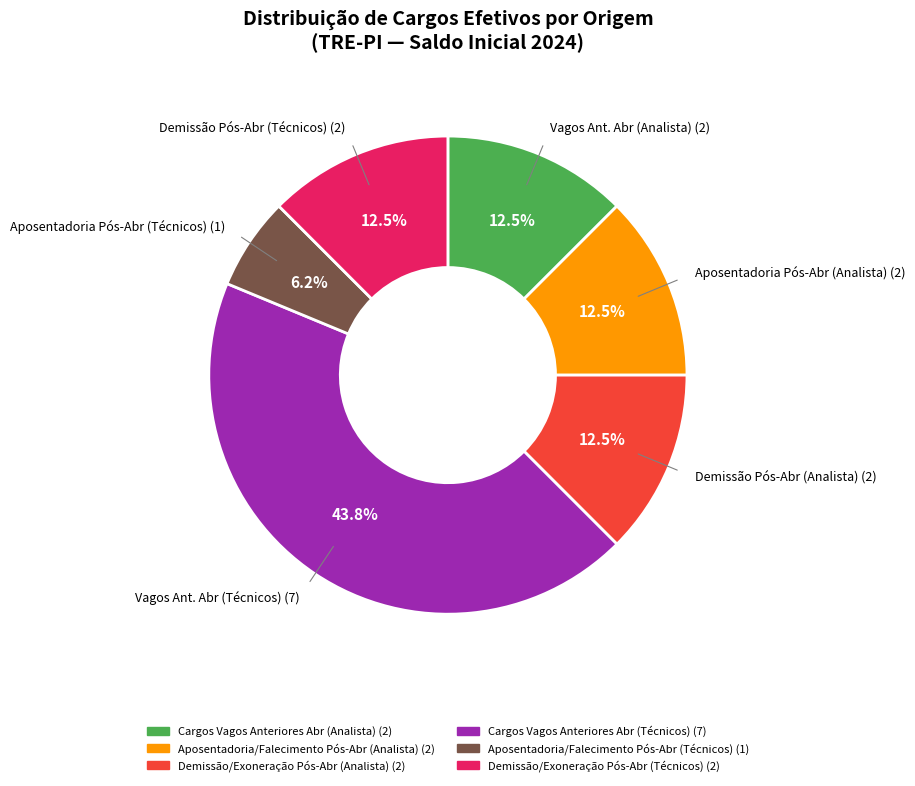

Is there a majority slice in this chart?

No